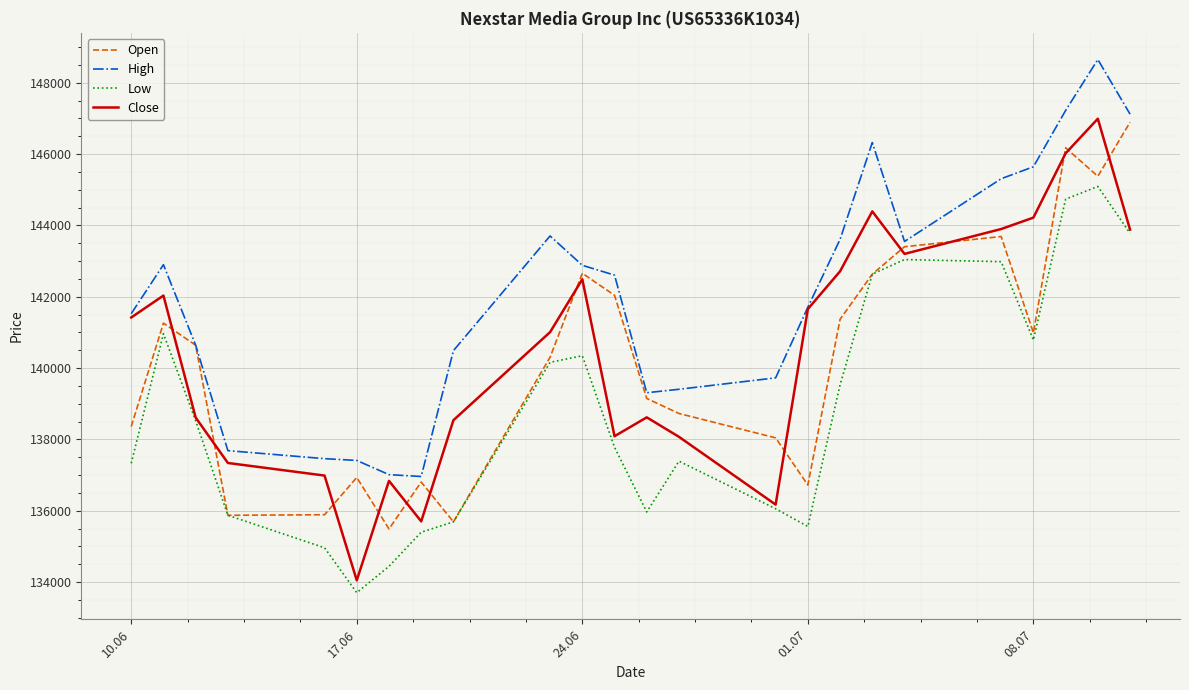

What are all the series names shown in the legend?

Open, High, Low, Close